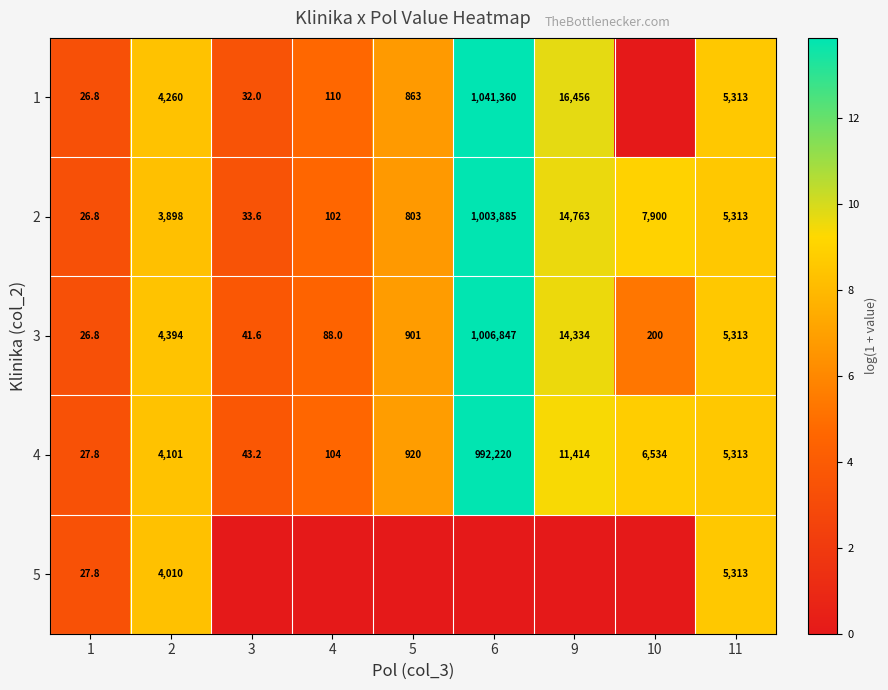

What is the approximate value of 2 at 10?

7900.0